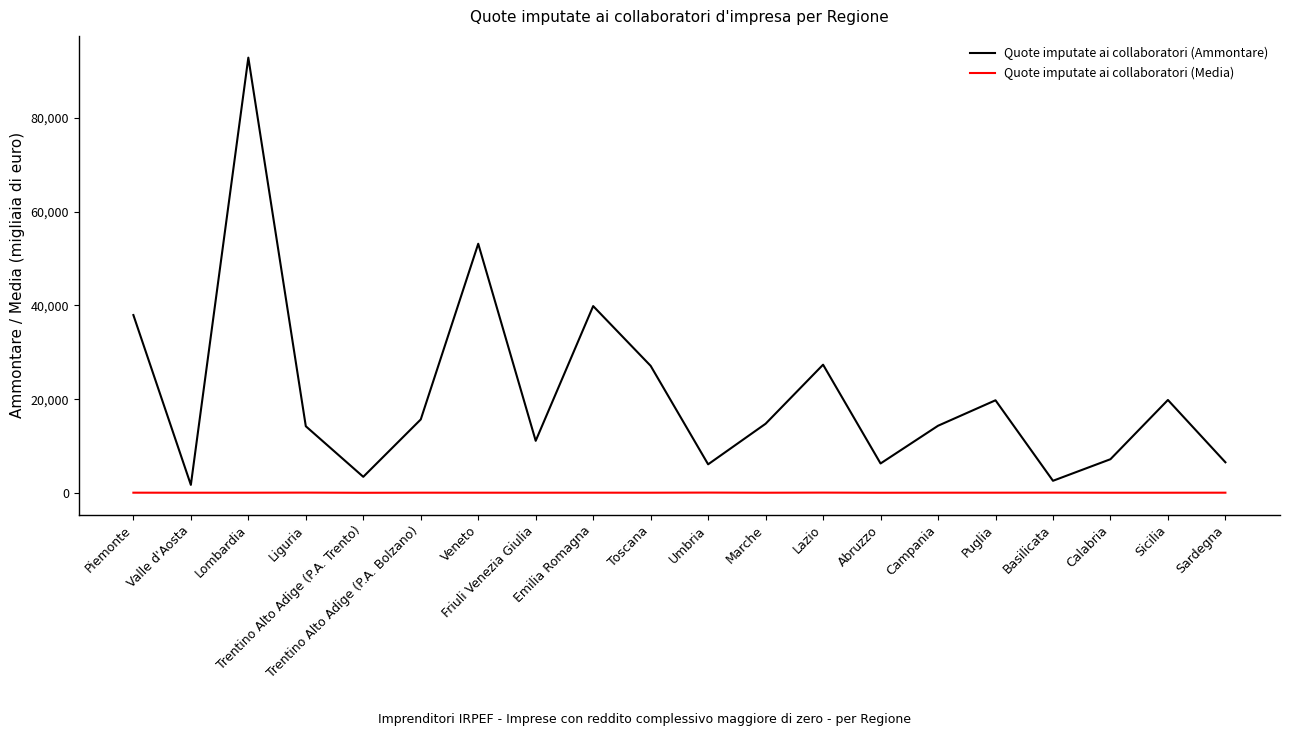

The Quote imputate ai collaboratori (Ammontare) series shows 9731.6 at Umbria. True or false?

False